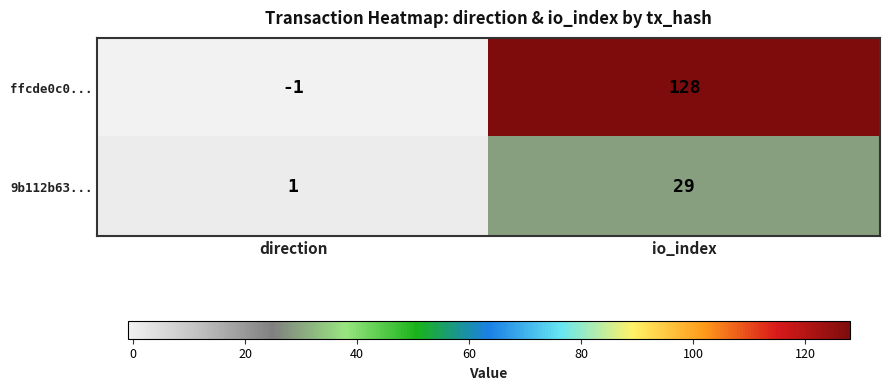

At which label is ffcde0c0... closest to 63?

direction